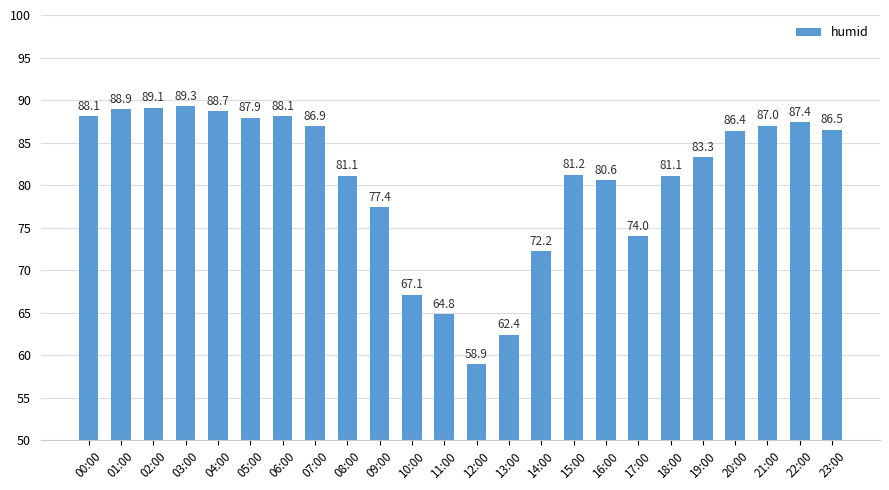

At which label does the data first exceed 86?

00:00